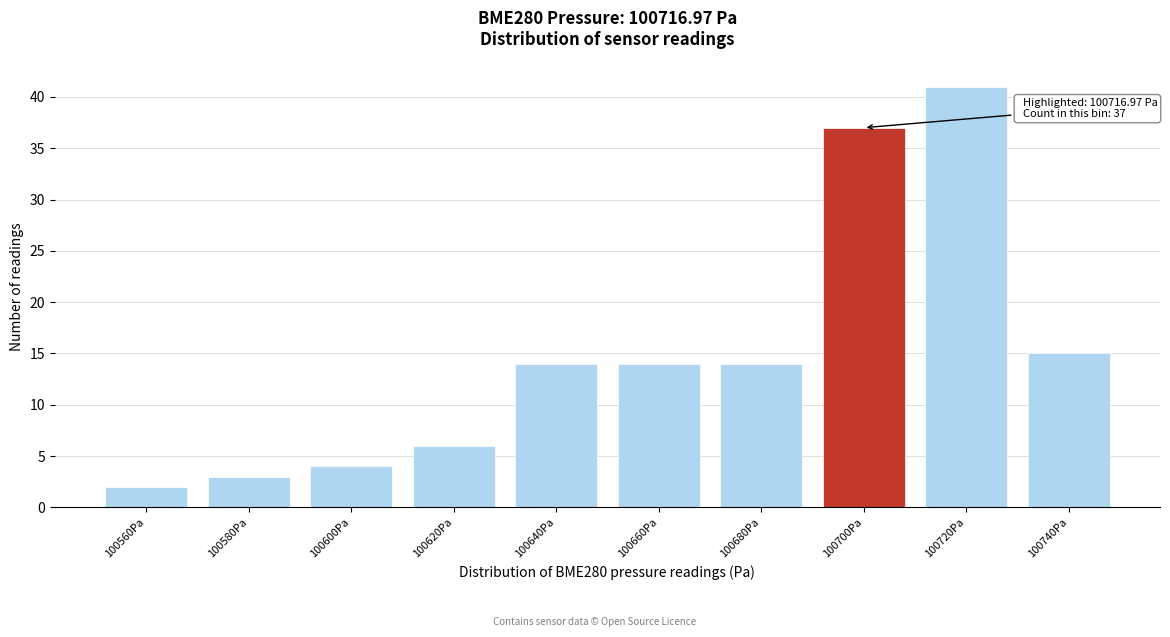

Reading left to right, list all the values displayed in this chart.

2	3	4	6	14	14	14	37	41	15